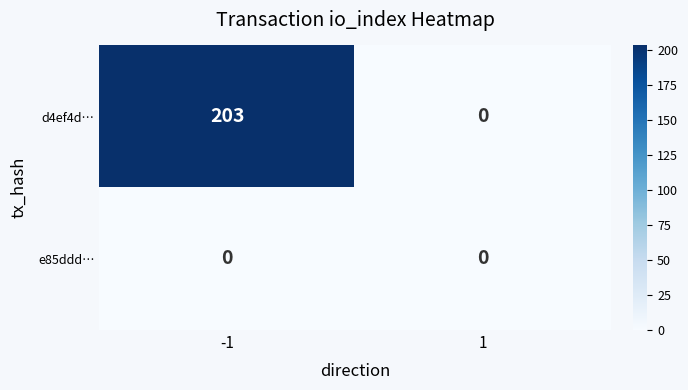

Which series has the largest range (max minus min)?

d4ef4d…